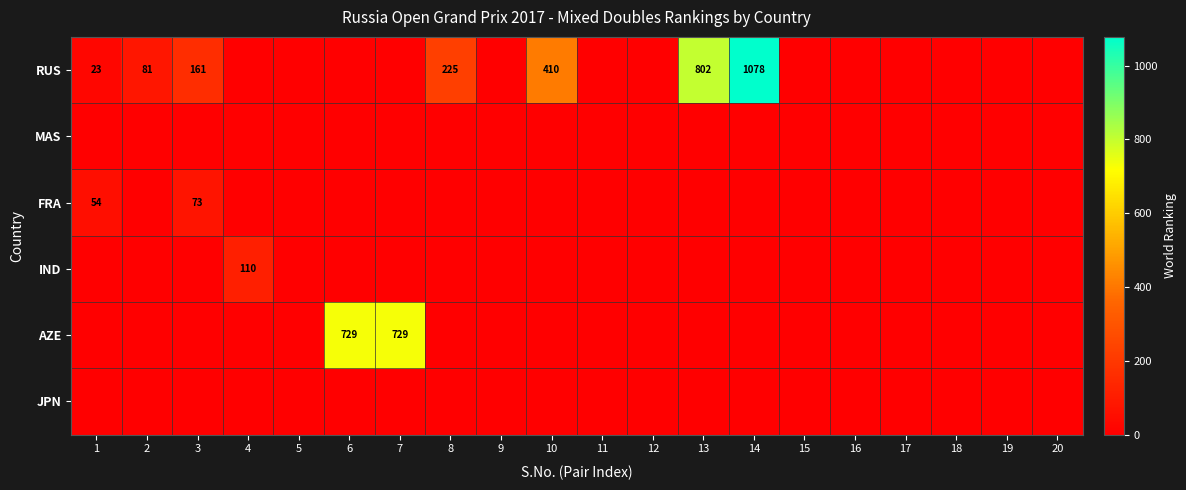

Count the number of data series in this chart.

6